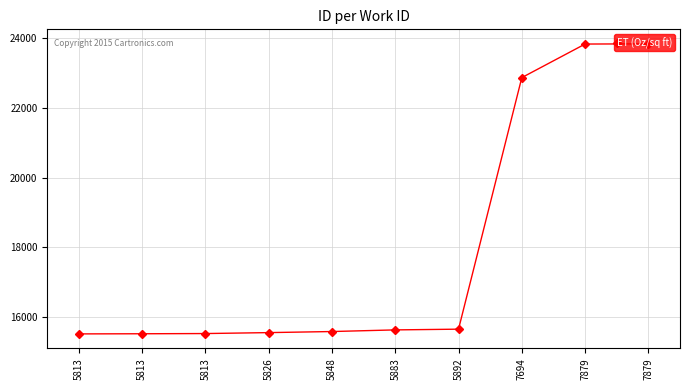

How many data points are less than 15625?

5